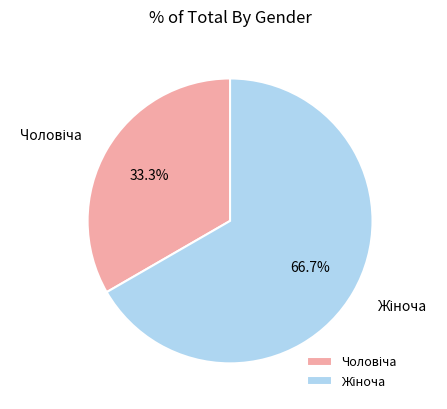

Does any single category account for the majority?

Yes